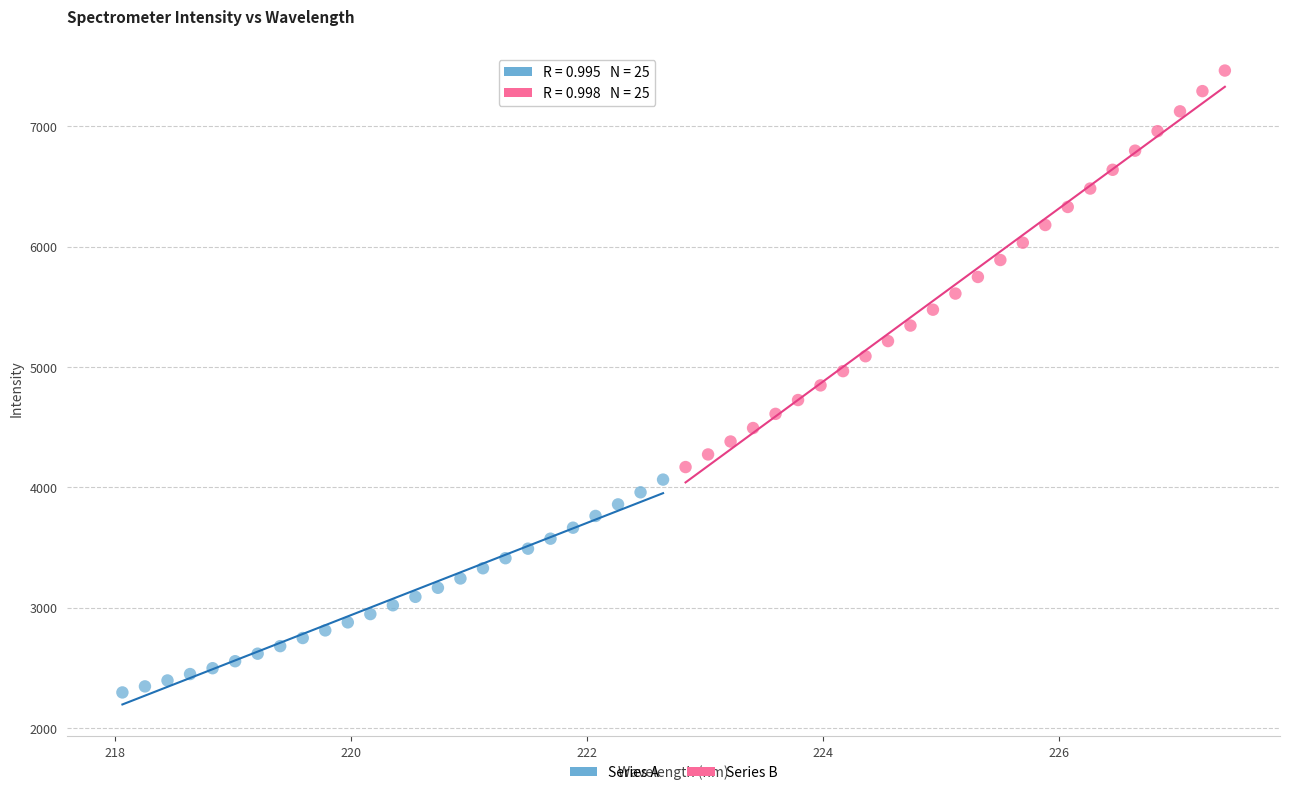

Which series reaches the maximum Y coordinate?

Series B